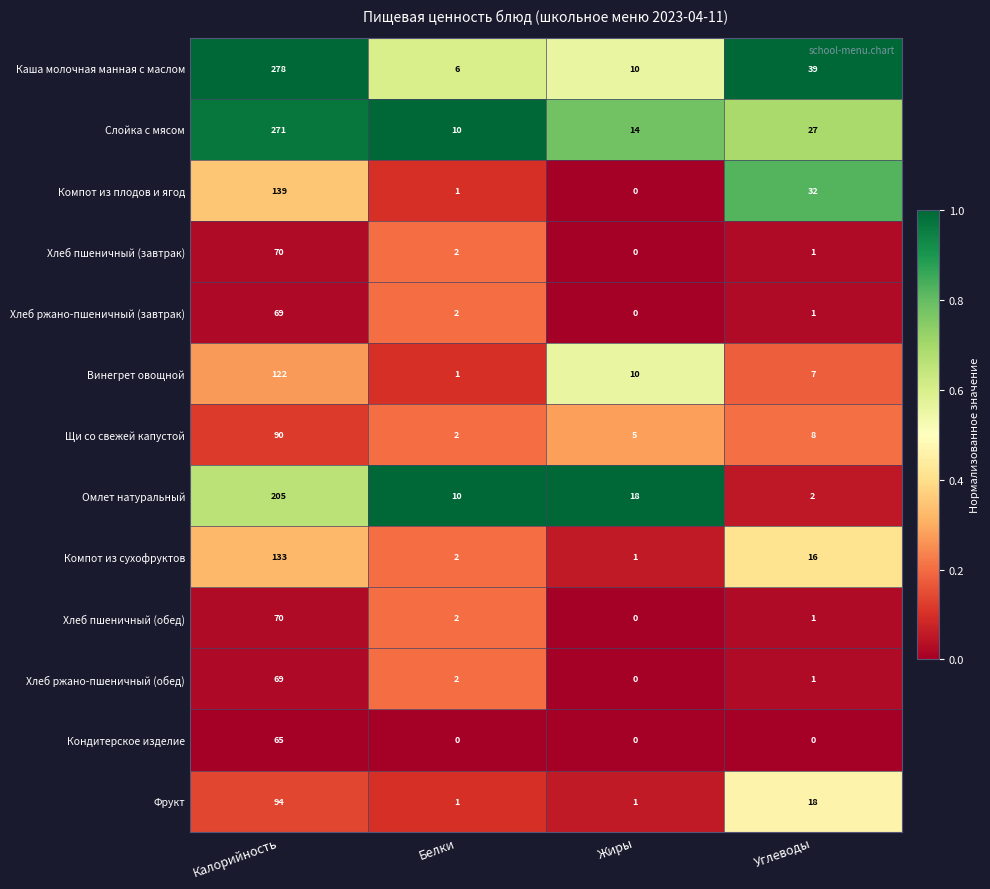

How many data points in Хлеб пшеничный (обед) are less than 2?

2